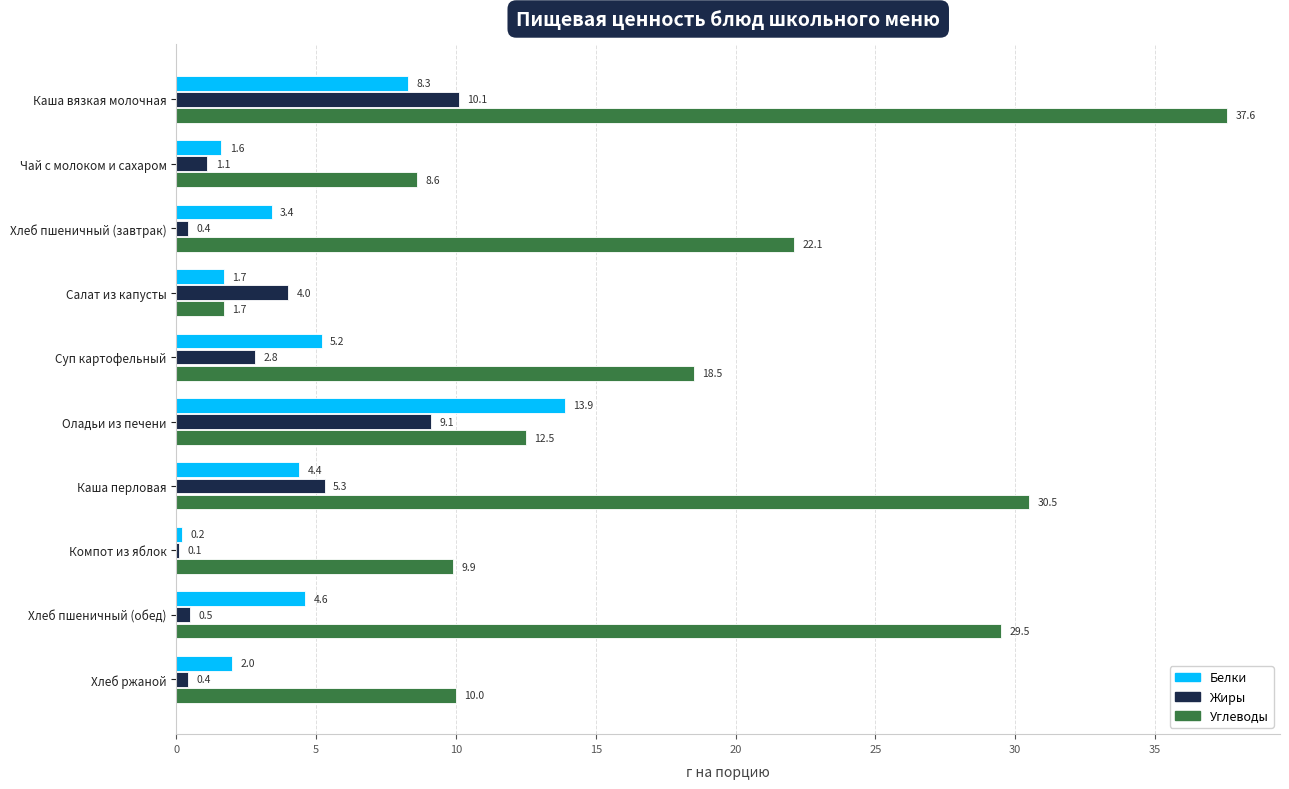

What is the approximate value of Углеводы at Чай с молоком и сахаром?

8.6